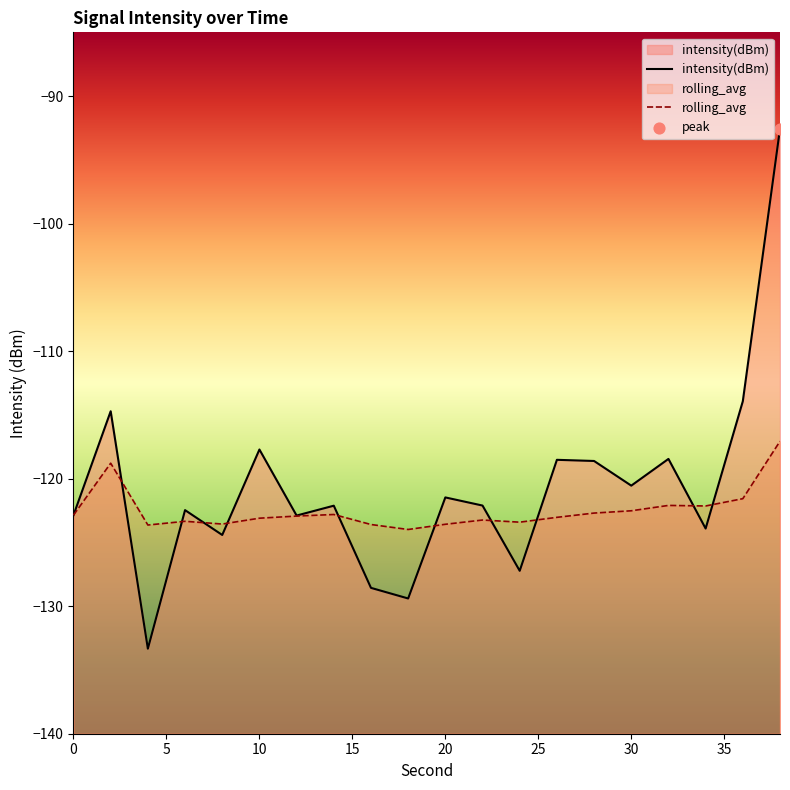

Is the value of rolling_avg at 10 greater than the value of intensity(dBm) at 32?

No